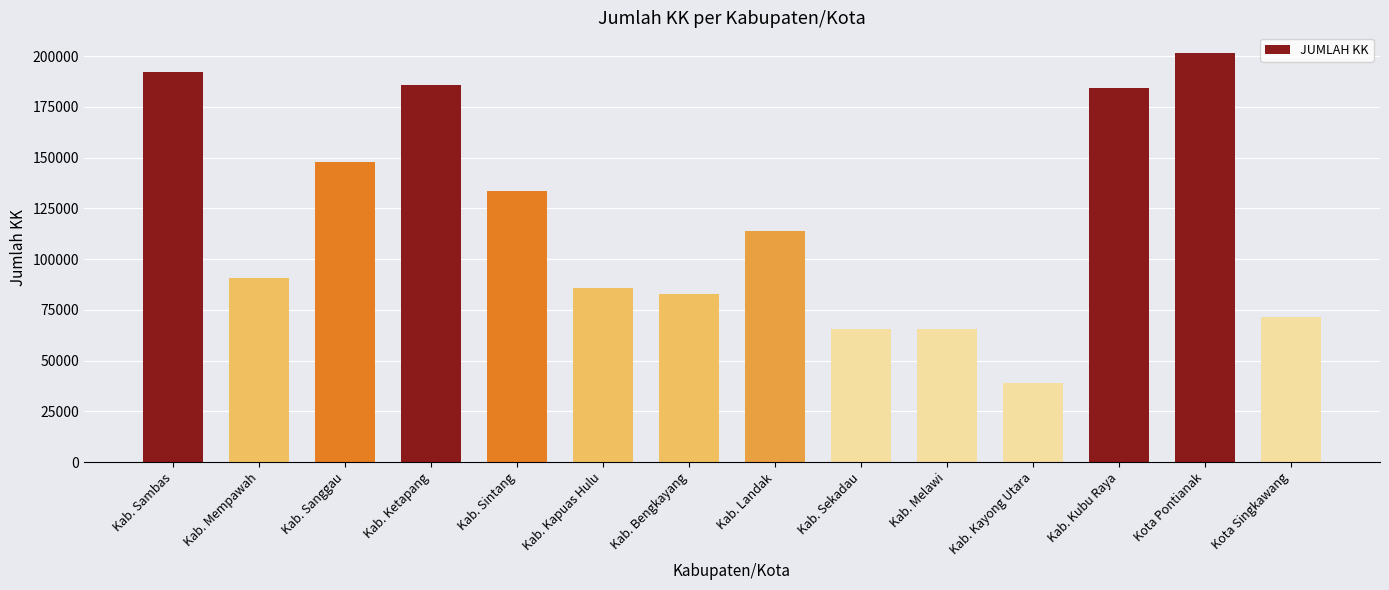

How many bars are there in total?

14